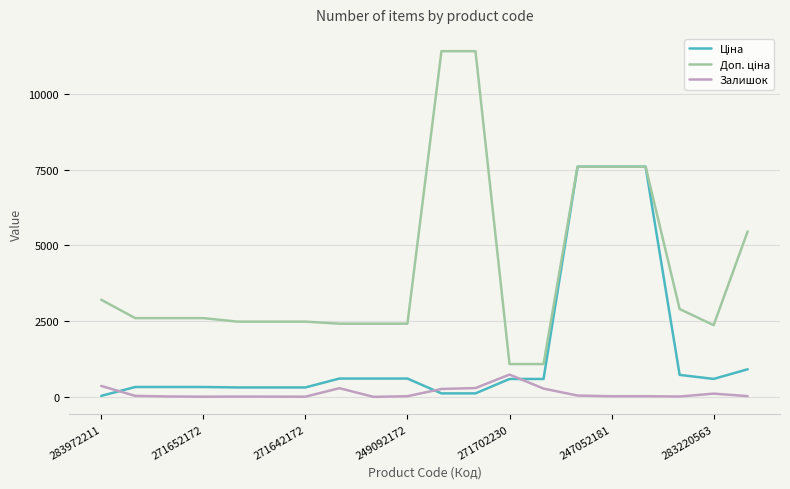

What is the greatest value displayed?

11410.0